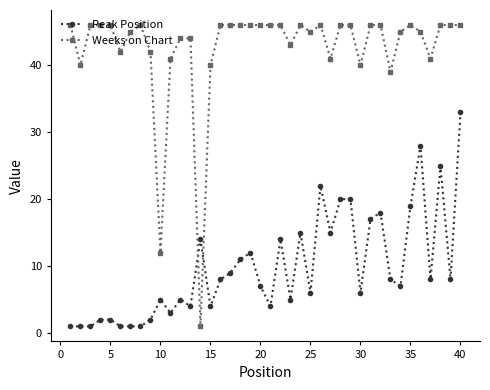

Does the chart have visible grid lines?

No